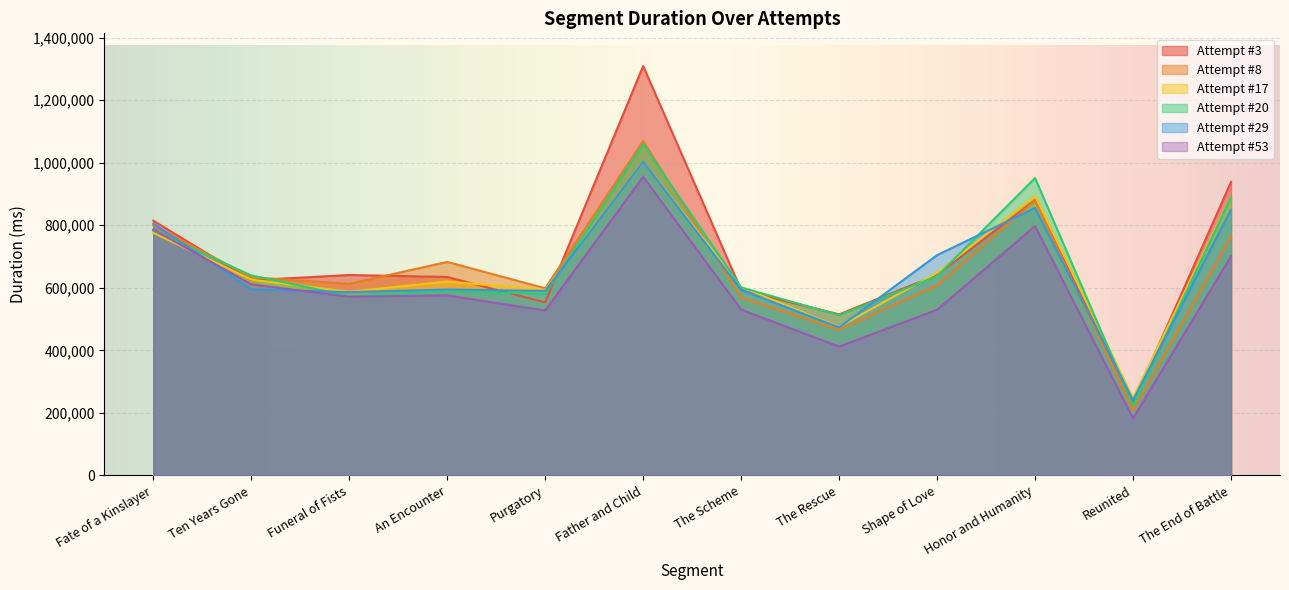

Which series has the largest range (max minus min)?

Attempt #3